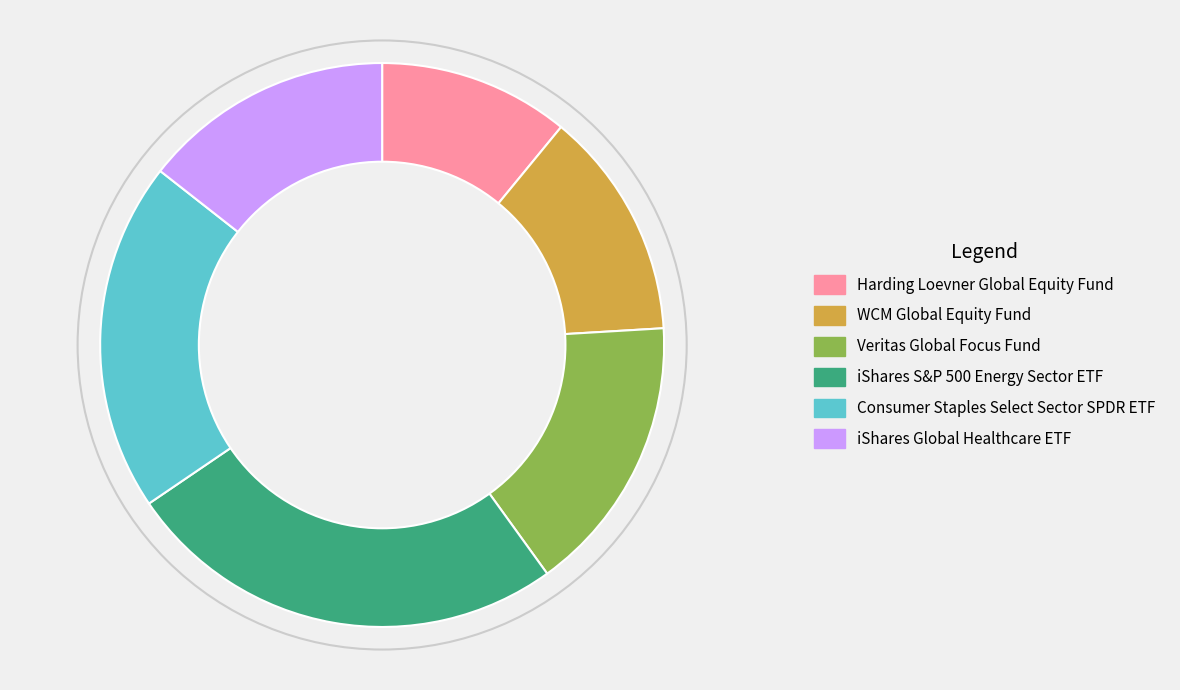

The iShares S&P 500 Energy Sector ETF slice represents 19% of the pie. True or false?

False